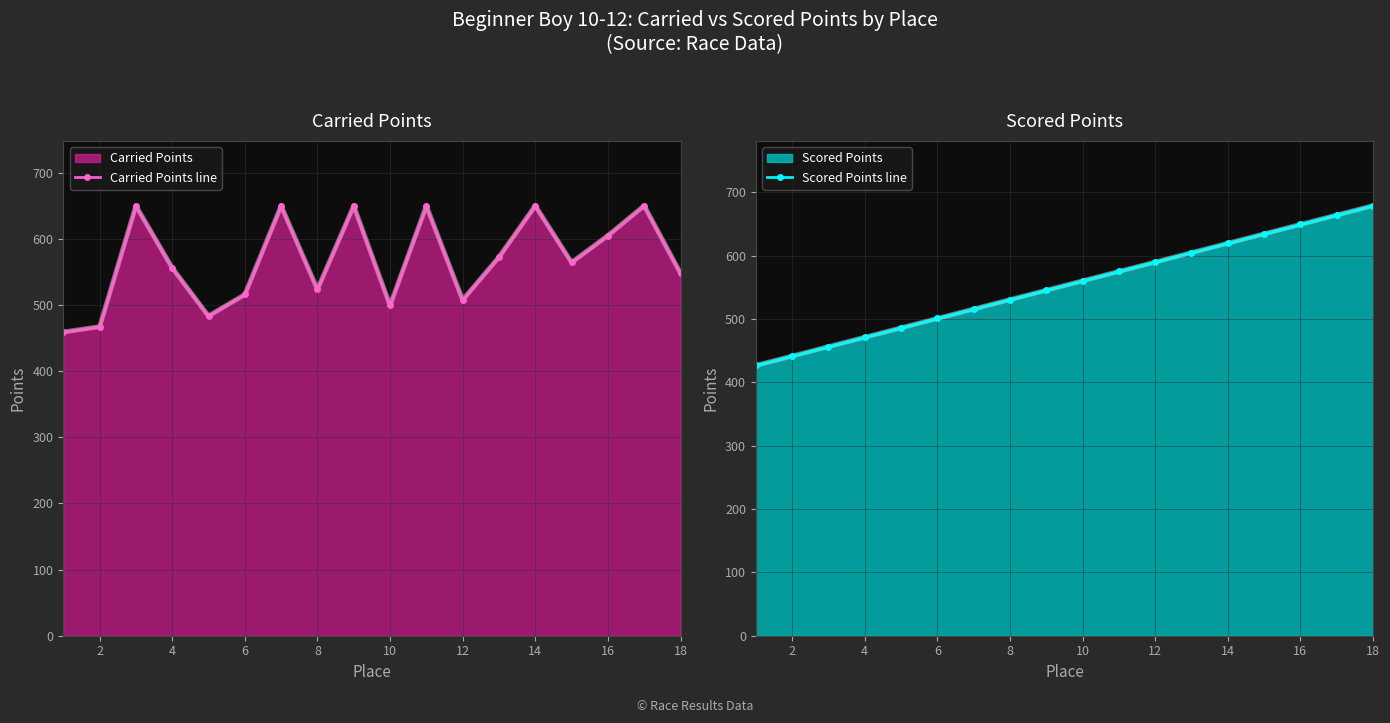

True or false: Scored Points line has more than 2 points higher than both neighbors.

False